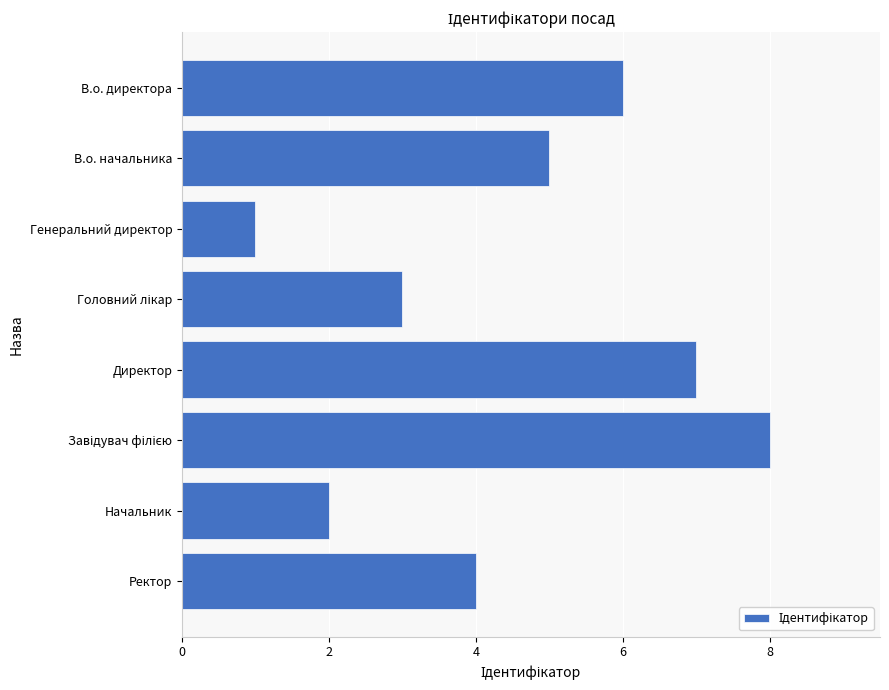

At which label is the value closest to 4?

Ректор